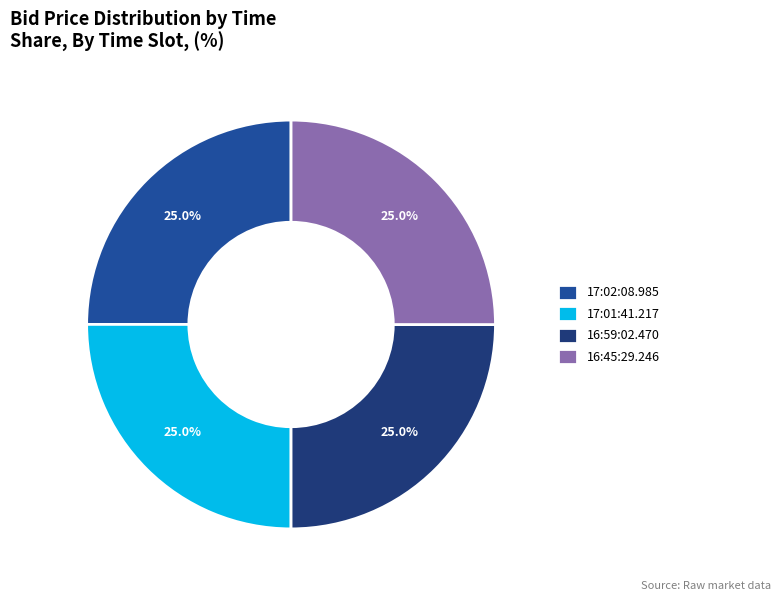

Approximately how many times larger is the value at 16:45:29.246 compared to 16:59:02.470?

1.0